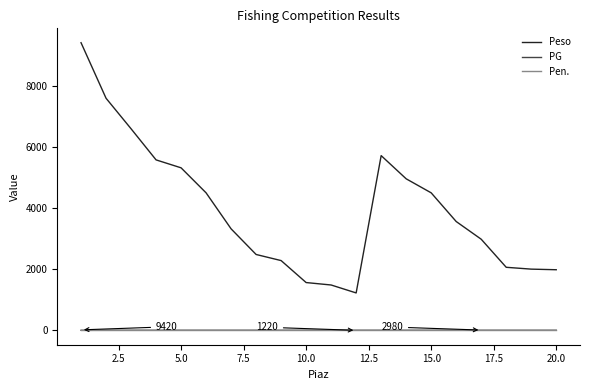

Which series has the widest spread of values?

Peso